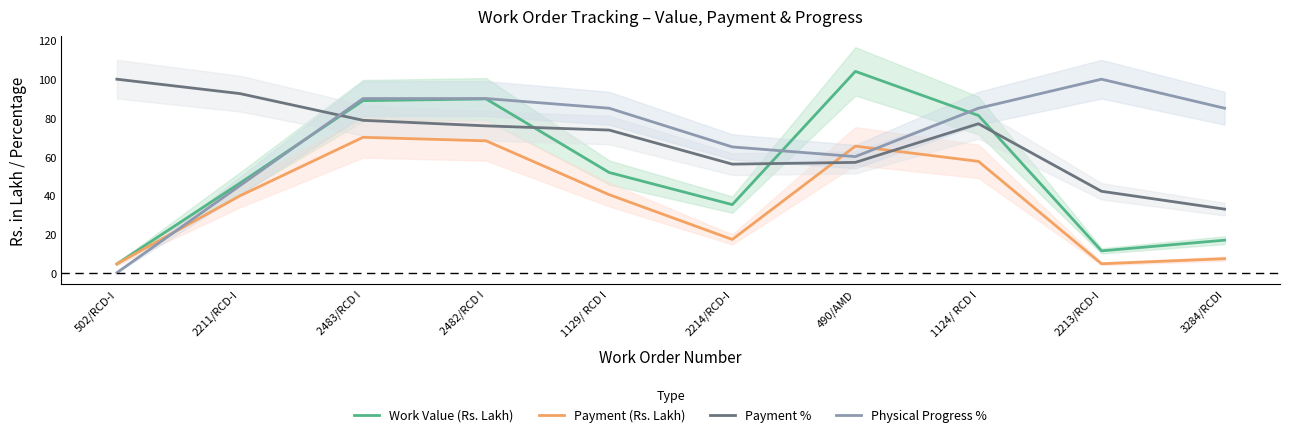

Between which two adjacent categories do Work Value (Rs. Lakh) and Physical Progress % first intersect?

2211/RCD-I and 2483/RCD I